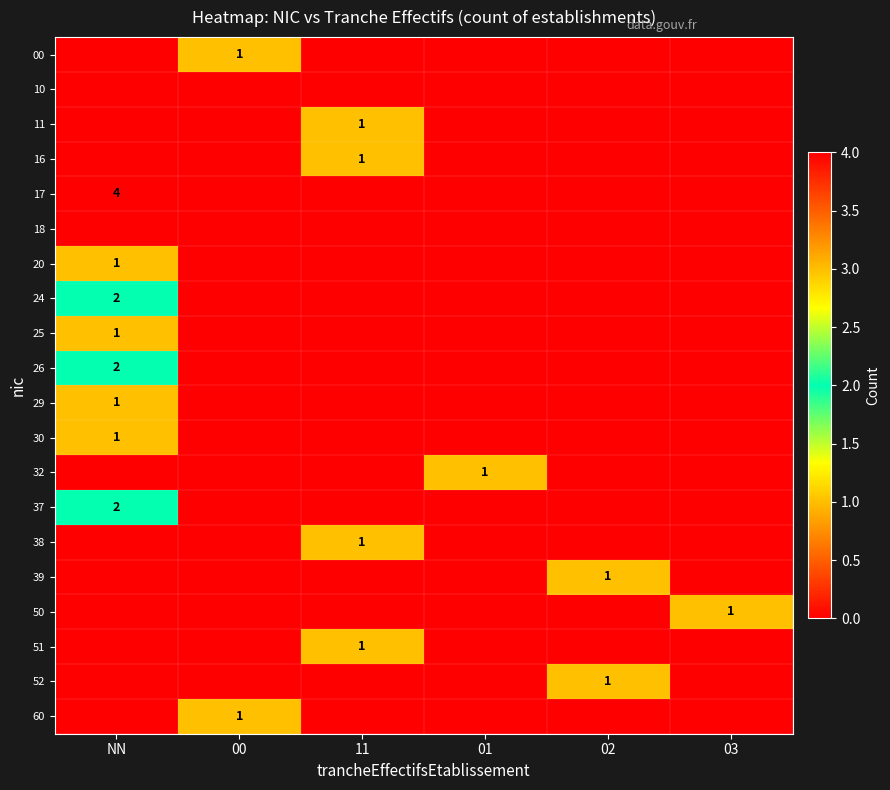

What is the spread (max minus min) of values at 03?

1